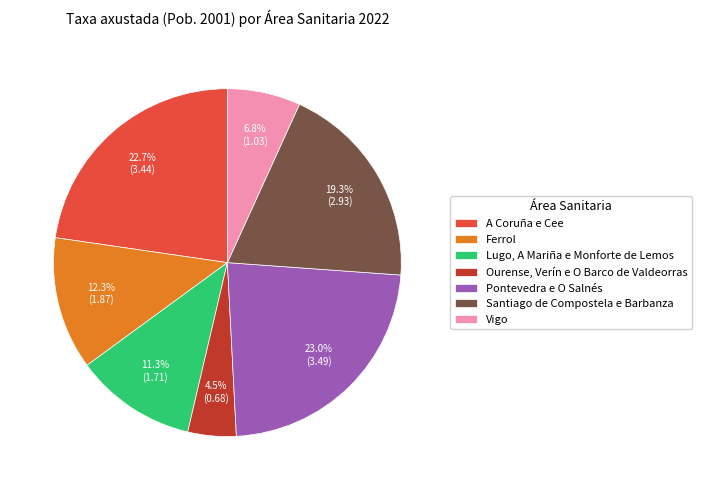

Approximately how many times larger is the value at Santiago de Compostela e Barbanza compared to Vigo?

2.8